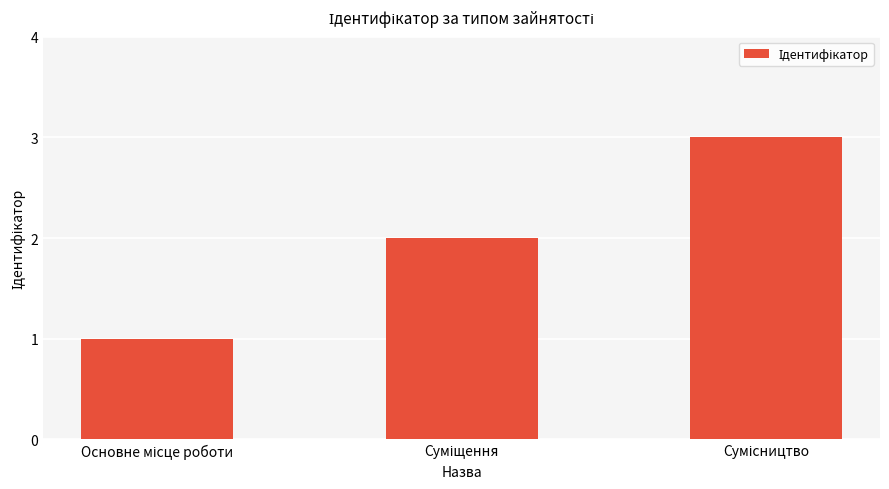

What is the maximum value shown in the chart?

3